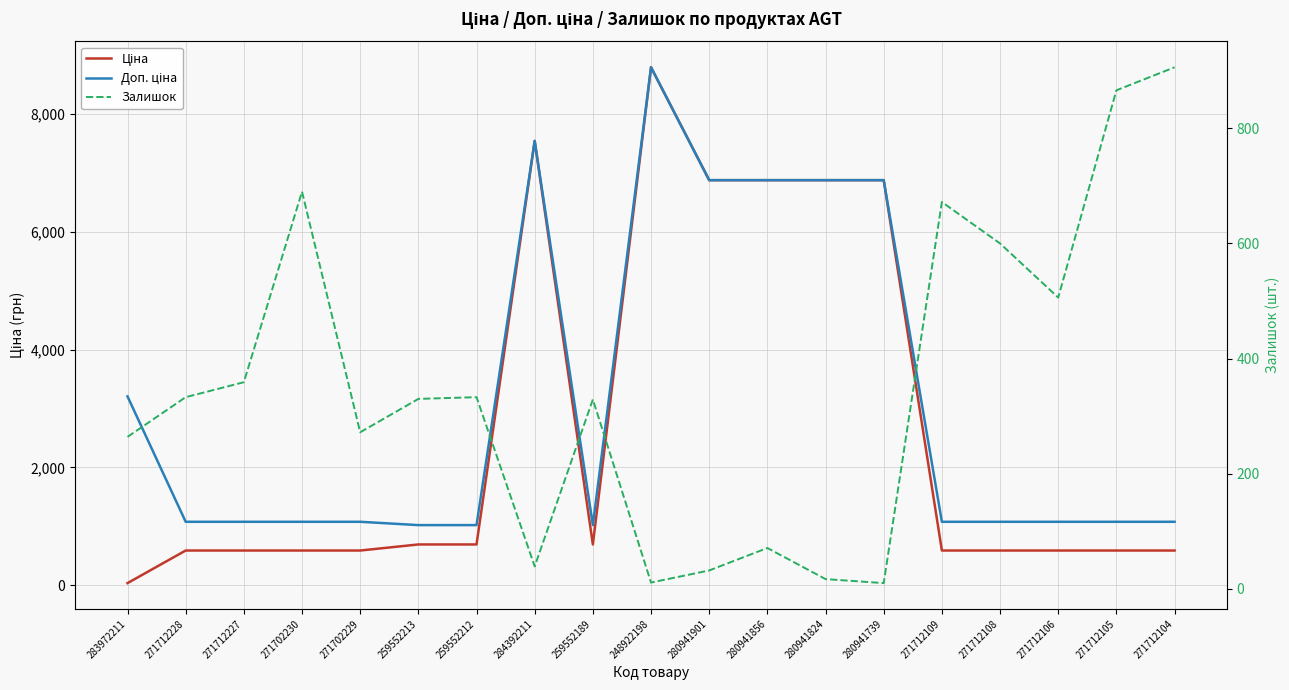

At 284392211, list the series in order from largest to smallest.

Ціна, Доп. ціна, Залишок